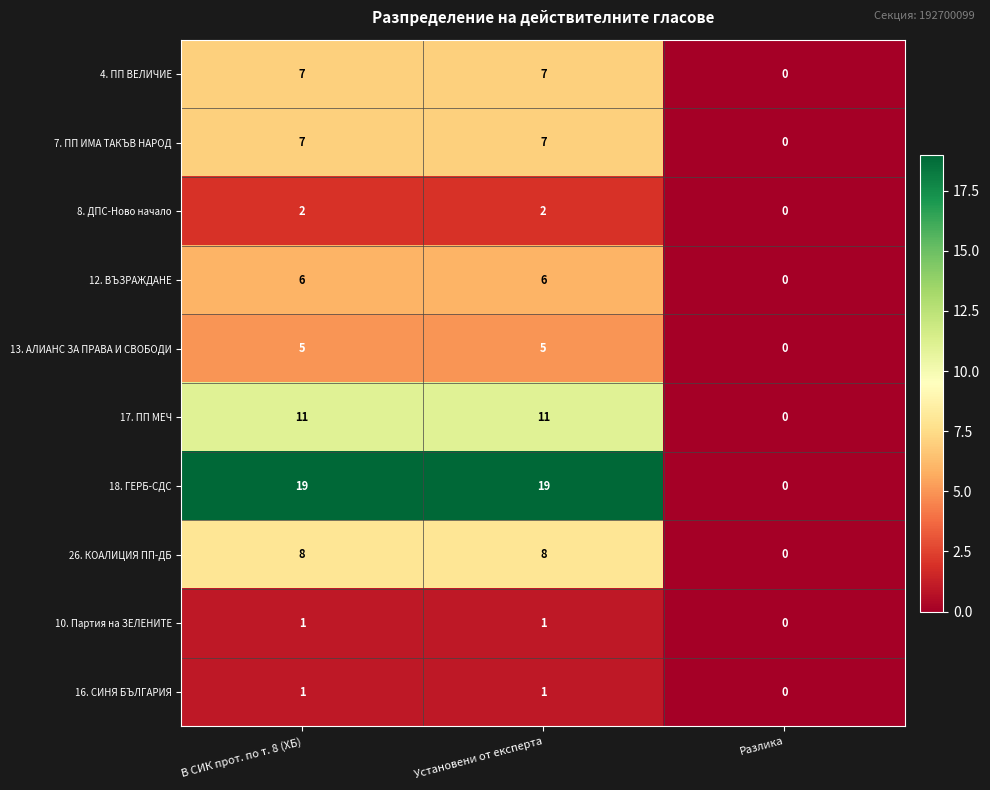

Reading right to left, what are all the values shown in this chart?

4. ПП ВЕЛИЧИЕ: Разлика=0	Установени от експерта=7	В СИК прот. по т. 8 (ХБ)=7
7. ПП ИМА ТАКЪВ НАРОД: Разлика=0	Установени от експерта=7	В СИК прот. по т. 8 (ХБ)=7
8. ДПС-Ново начало: Разлика=0	Установени от експерта=2	В СИК прот. по т. 8 (ХБ)=2
12. ВЪЗРАЖДАНЕ: Разлика=0	Установени от експерта=6	В СИК прот. по т. 8 (ХБ)=6
13. АЛИАНС ЗА ПРАВА И СВОБОДИ: Разлика=0	Установени от експерта=5	В СИК прот. по т. 8 (ХБ)=5
17. ПП МЕЧ: Разлика=0	Установени от експерта=11	В СИК прот. по т. 8 (ХБ)=11
18. ГЕРБ-СДС: Разлика=0	Установени от експерта=19	В СИК прот. по т. 8 (ХБ)=19
26. КОАЛИЦИЯ ПП-ДБ: Разлика=0	Установени от експерта=8	В СИК прот. по т. 8 (ХБ)=8
10. Партия на ЗЕЛЕНИТЕ: Разлика=0	Установени от експерта=1	В СИК прот. по т. 8 (ХБ)=1
16. СИНЯ БЪЛГАРИЯ: Разлика=0	Установени от експерта=1	В СИК прот. по т. 8 (ХБ)=1